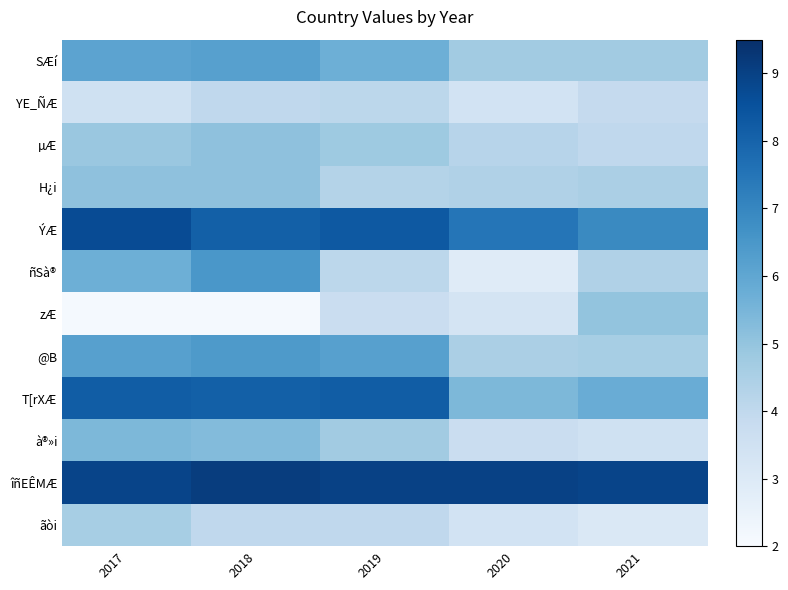

Between 2019 and 2018, which is larger?

2018